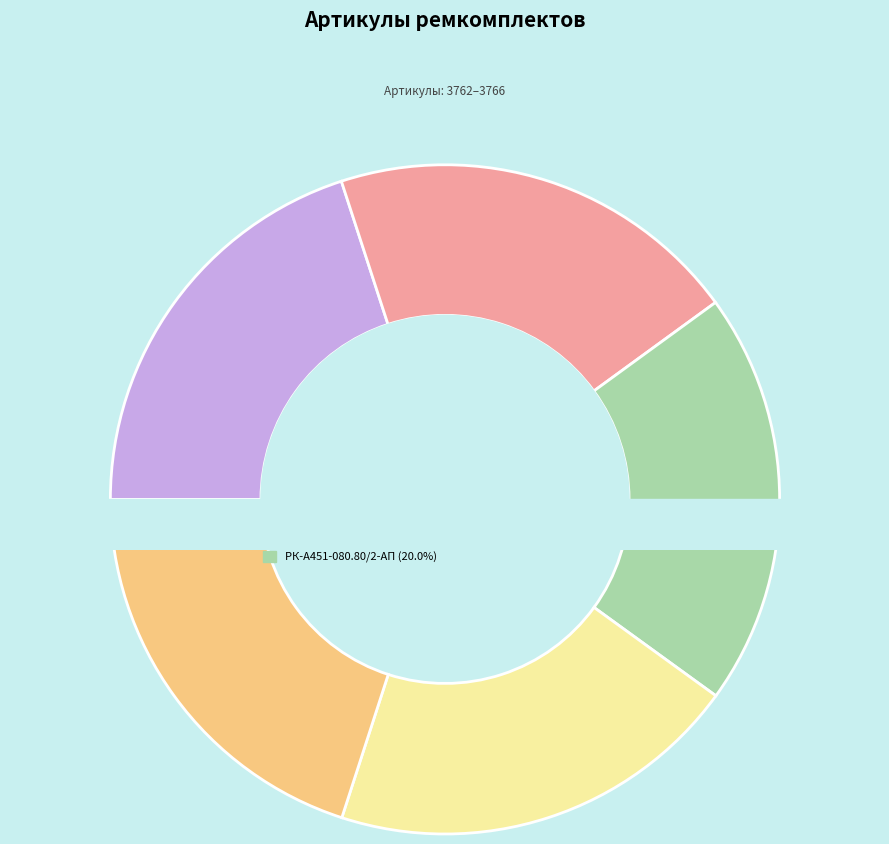

Rank the categories by value from lowest to highest.

РК-А451-125.63/2-АП, РК-А451-125.63/2-ЕП, РК-А451-080.80/2-АП, РК-А451-50.32/2-АП, РК-А451-МУ/3-АП